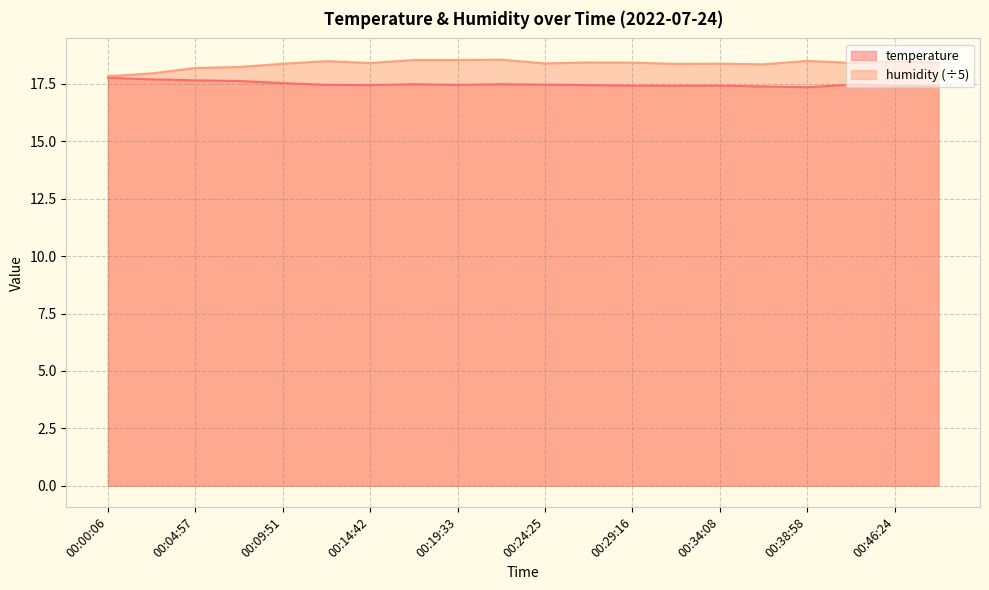

At which category is the sum across all series the highest?

00:21:58